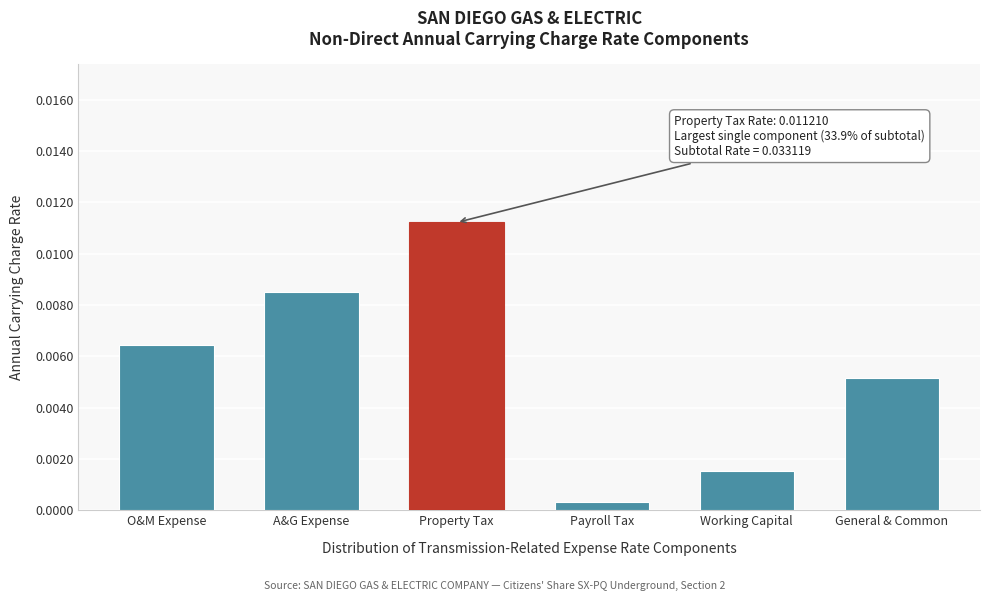

Between O&M Expense and Property Tax, which is larger?

Property Tax